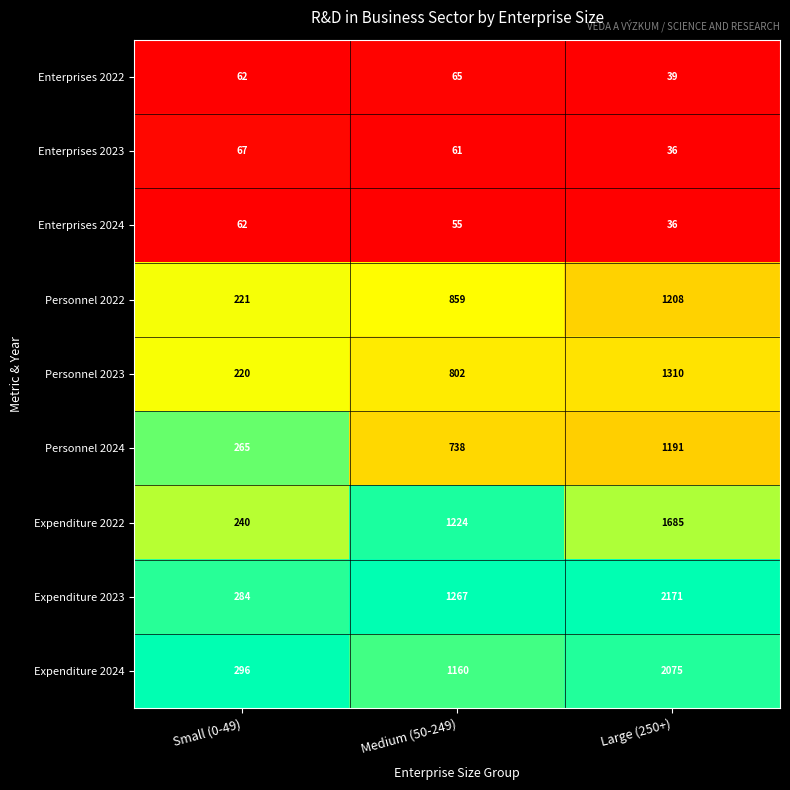

Reading left to right, list all the values displayed in this chart.

Enterprises 2022: Small (0-49)=62	Medium (50-249)=65	Large (250+)=39
Enterprises 2023: Small (0-49)=67	Medium (50-249)=61	Large (250+)=36
Enterprises 2024: Small (0-49)=62	Medium (50-249)=55	Large (250+)=36
Personnel 2022: Small (0-49)=221	Medium (50-249)=859	Large (250+)=1208
Personnel 2023: Small (0-49)=220	Medium (50-249)=802	Large (250+)=1310
Personnel 2024: Small (0-49)=265	Medium (50-249)=738	Large (250+)=1191
Expenditure 2022: Small (0-49)=240	Medium (50-249)=1224	Large (250+)=1685
Expenditure 2023: Small (0-49)=284	Medium (50-249)=1267	Large (250+)=2171
Expenditure 2024: Small (0-49)=296	Medium (50-249)=1160	Large (250+)=2075